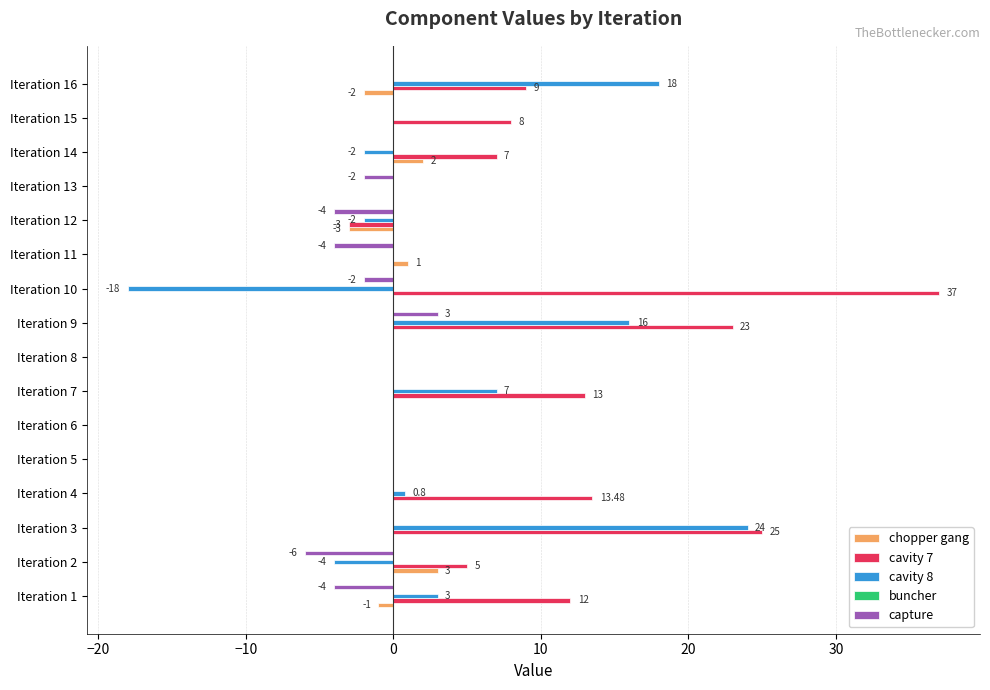

What is the sum of the cavity 7 values at Iteration 12 and Iteration 16?

6.0